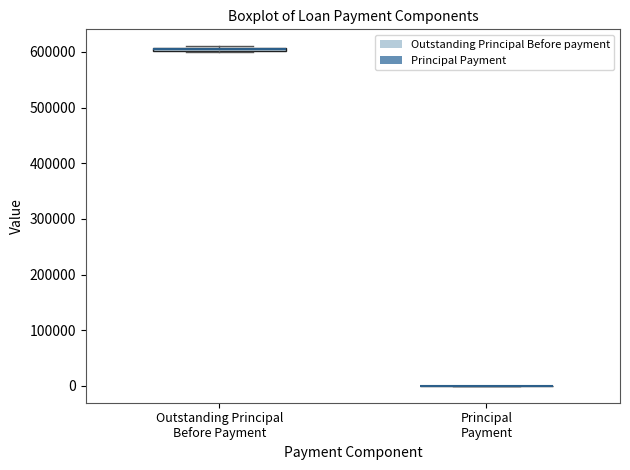

Where is the lower edge of the box for Outstanding Principal Before Payment on the y-axis? The values are not printed on the chart, so give them approximately, as read against the axis.

600000